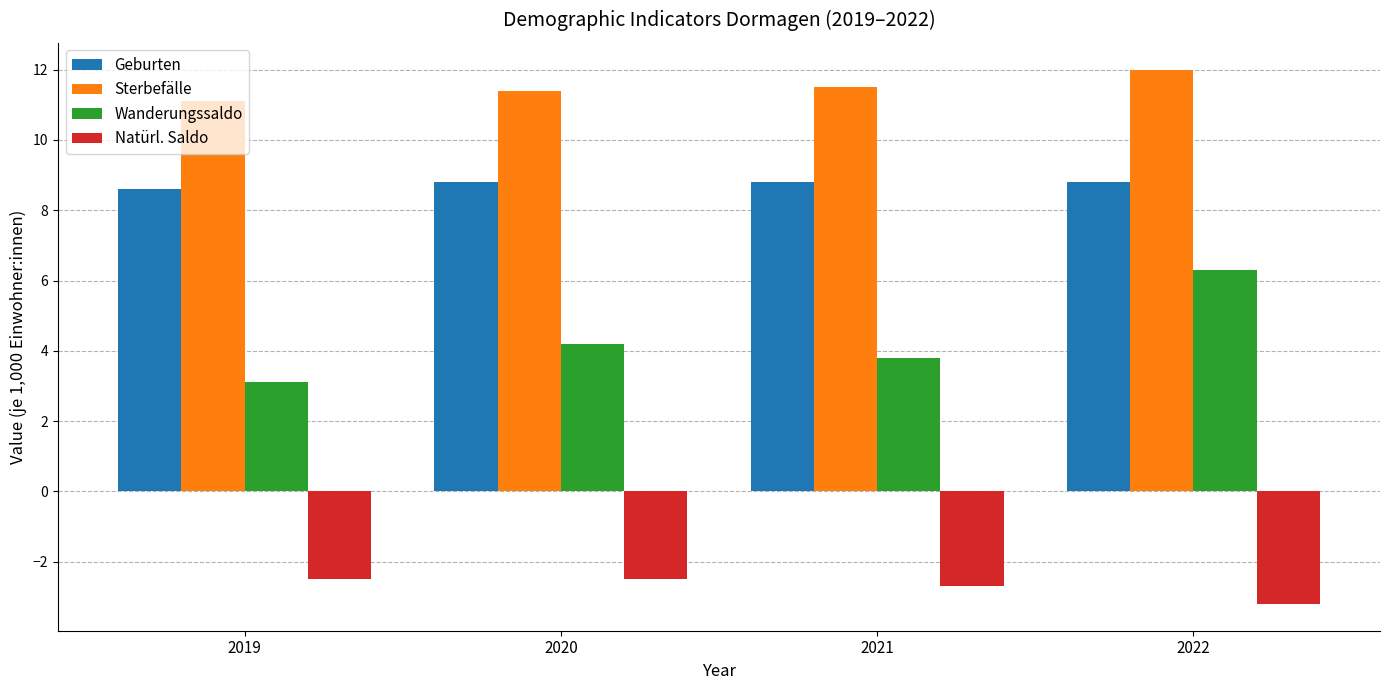

What is the minimum value for Geburten?

8.6